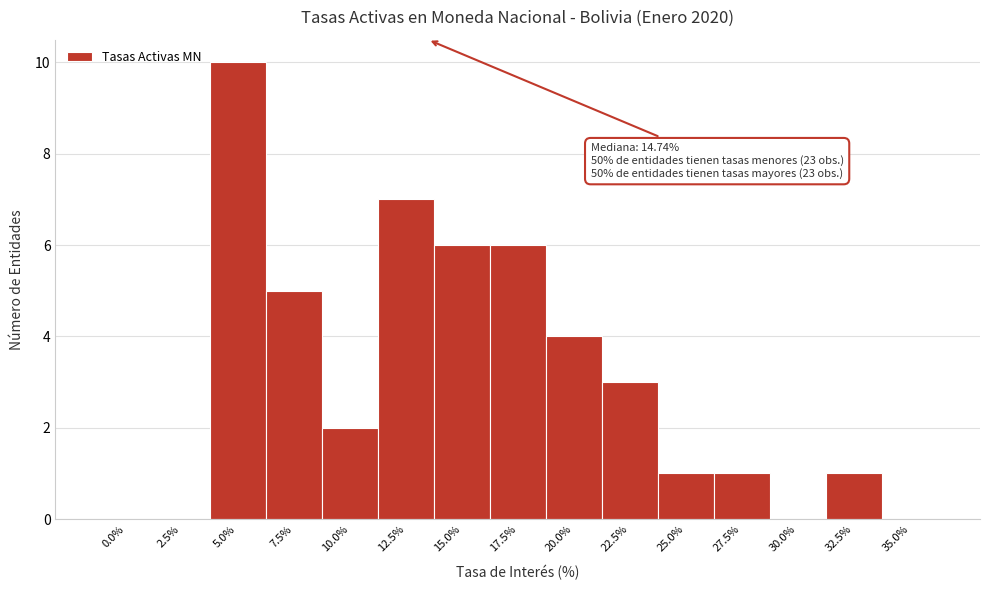

Reading left to right, what are all the values shown in this chart?

0.0%=0	2.5%=0	5.0%=10	7.5%=5	10.0%=2	12.5%=7	15.0%=6	17.5%=6	20.0%=4	22.5%=3	25.0%=1	27.5%=1	30.0%=0	32.5%=1	35.0%=0